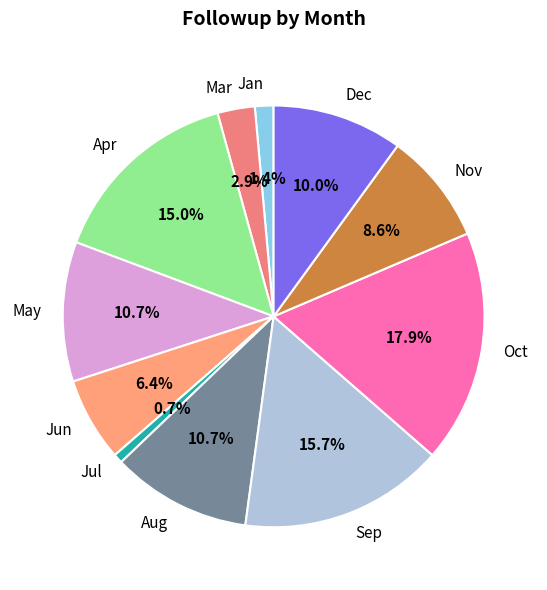

To the nearest percent, what is the difference between the Jan and Dec slice percentages?

9%